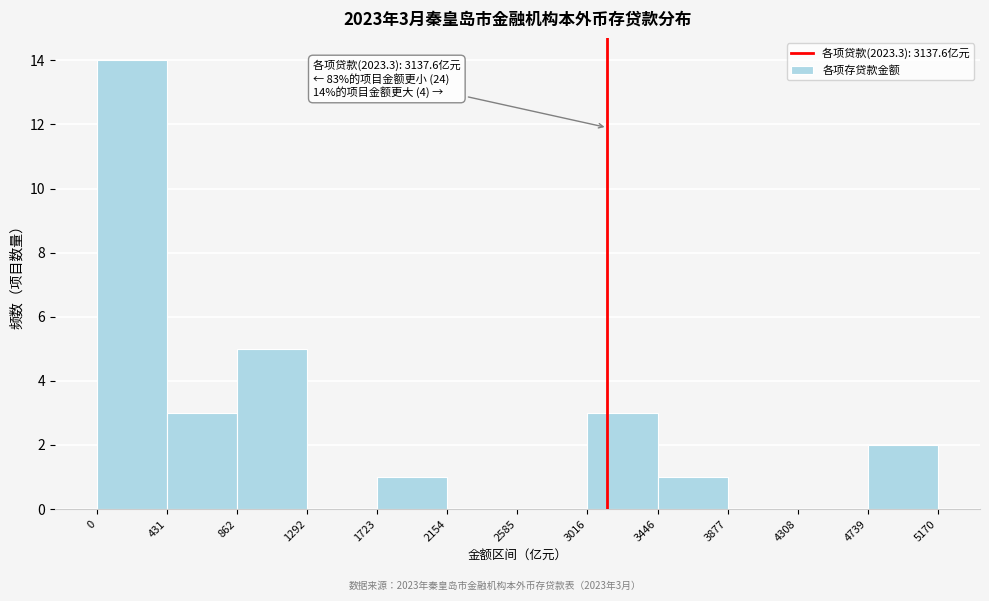

Which range on the x-axis has the tallest bar?

0 to 431